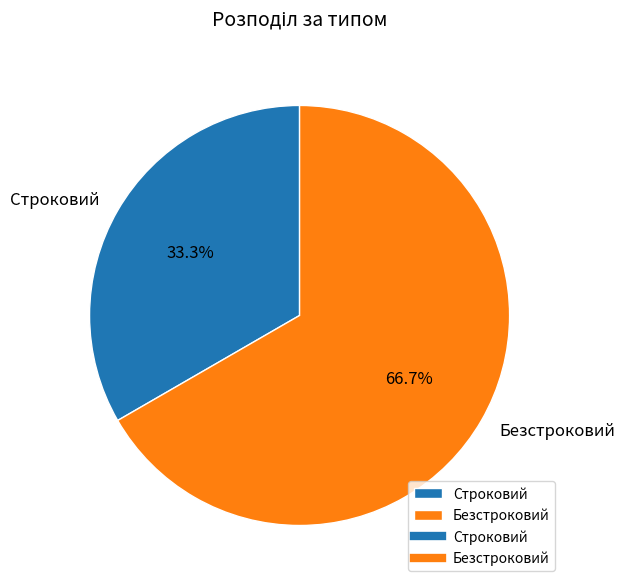

Rank the categories by value from highest to lowest.

Безстроковий, Строковий